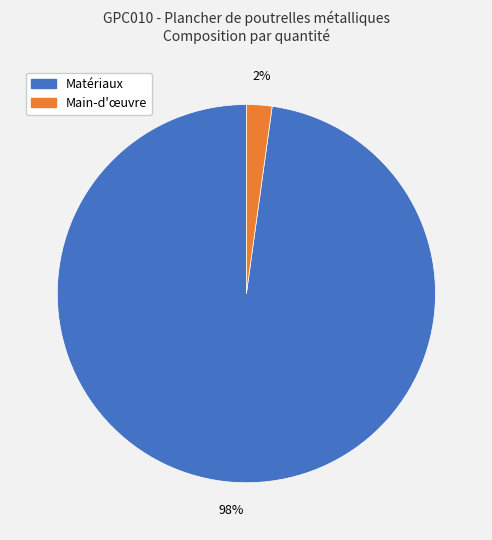

How many slices are in this pie chart?

2